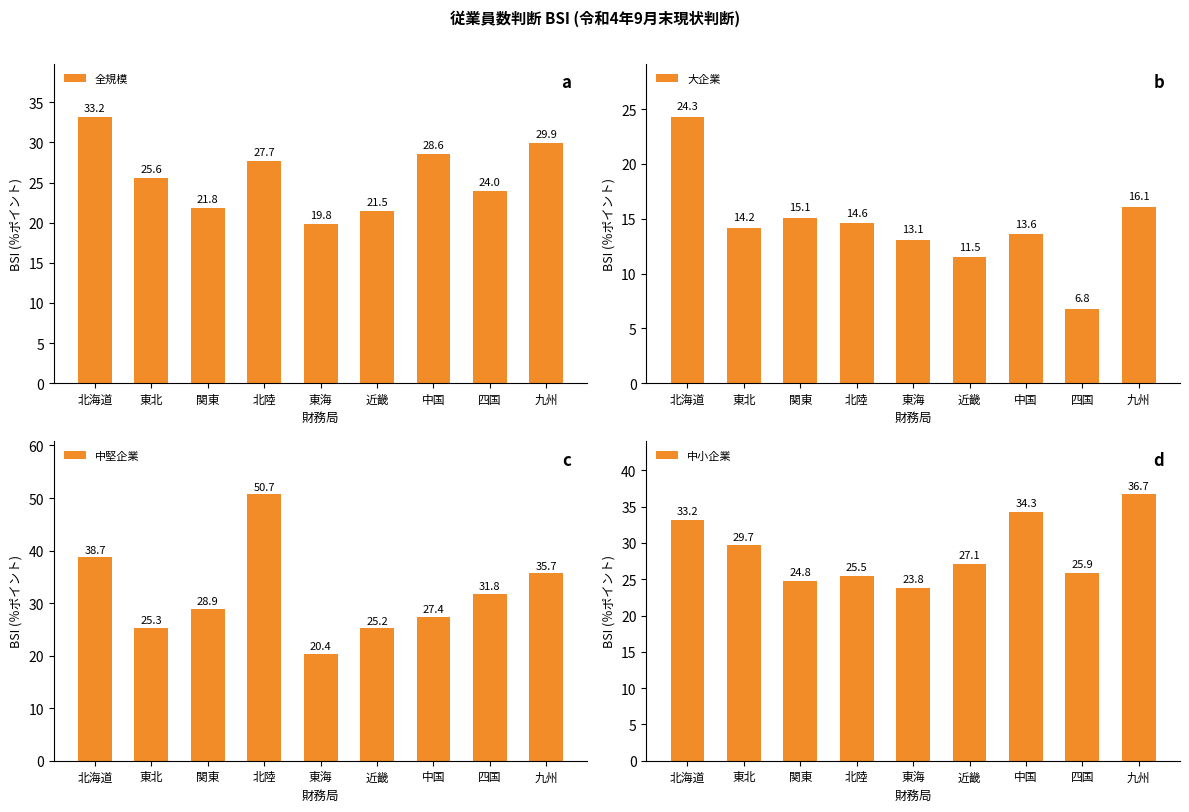

The 大企業 series shows 13.6 at 中国. True or false?

True